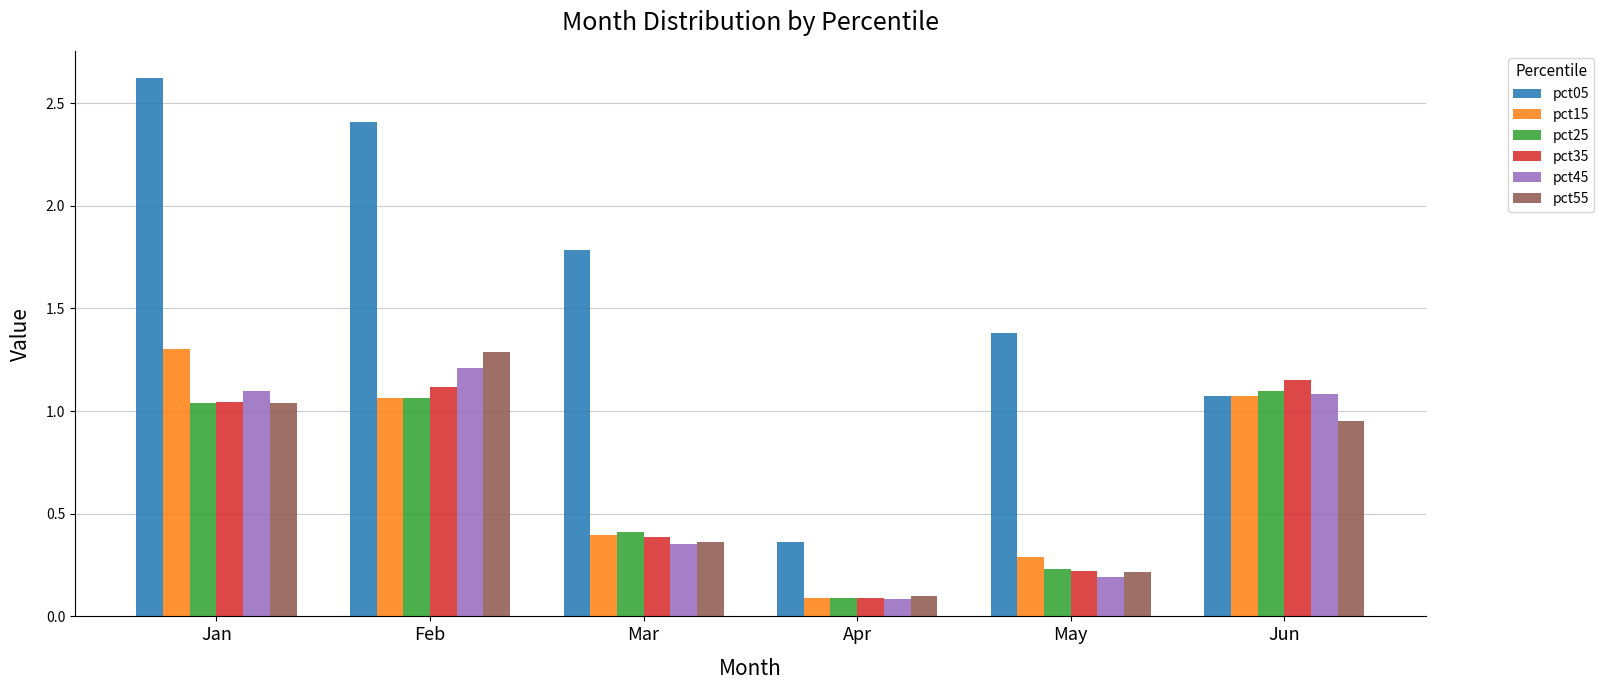

How many bars are there in each group?

6